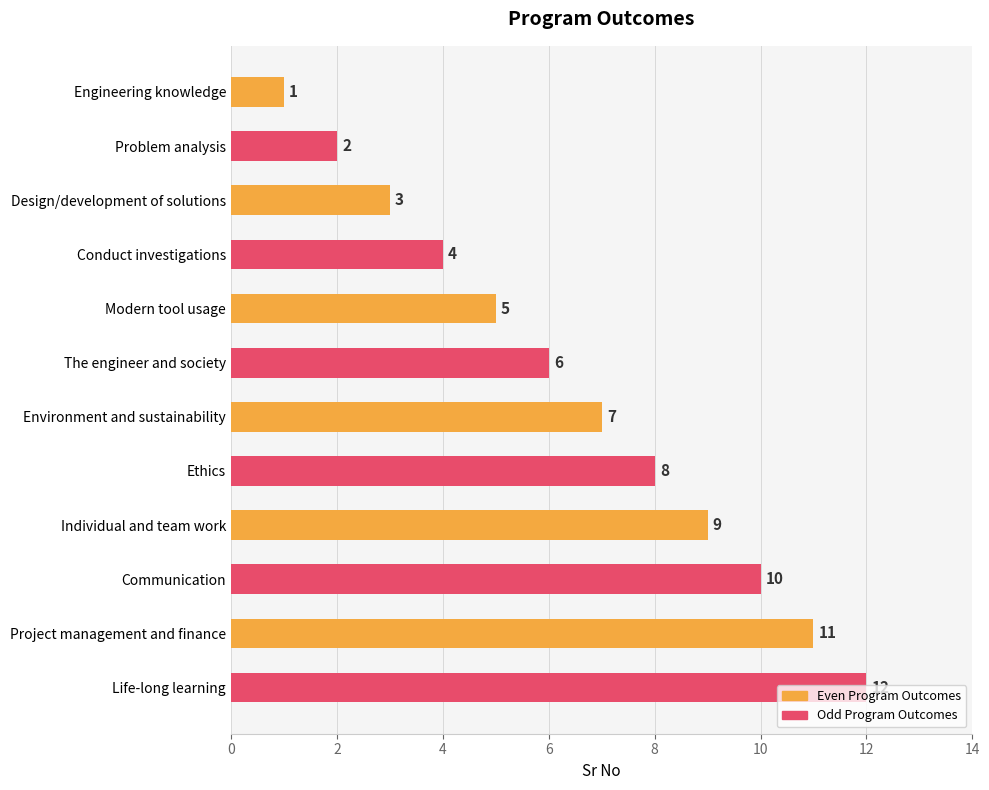

What is the change in value from Problem analysis to Modern tool usage?

+3